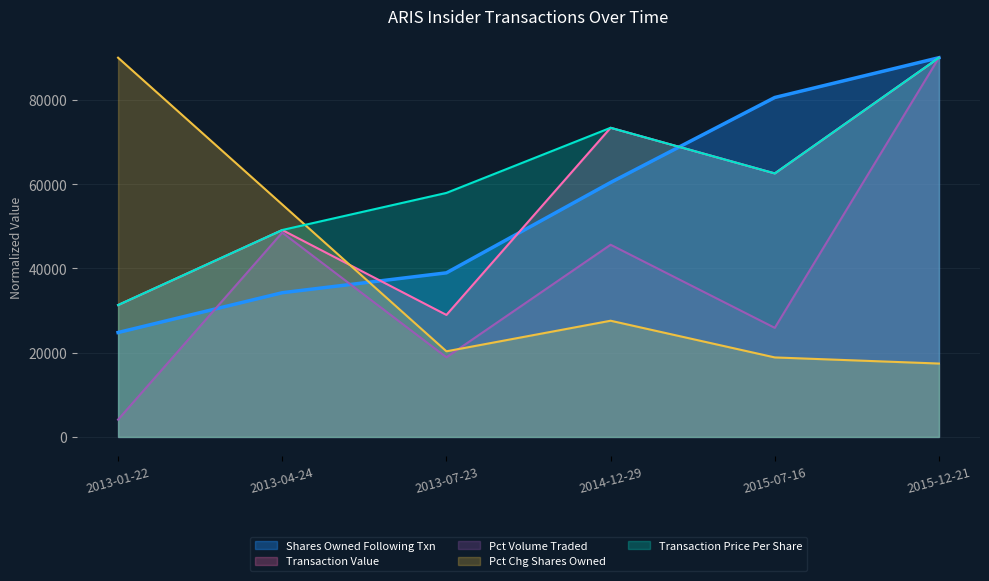

The value of pctVolumeTraded at 2014-12-29 is 16837.4. True or false?

False